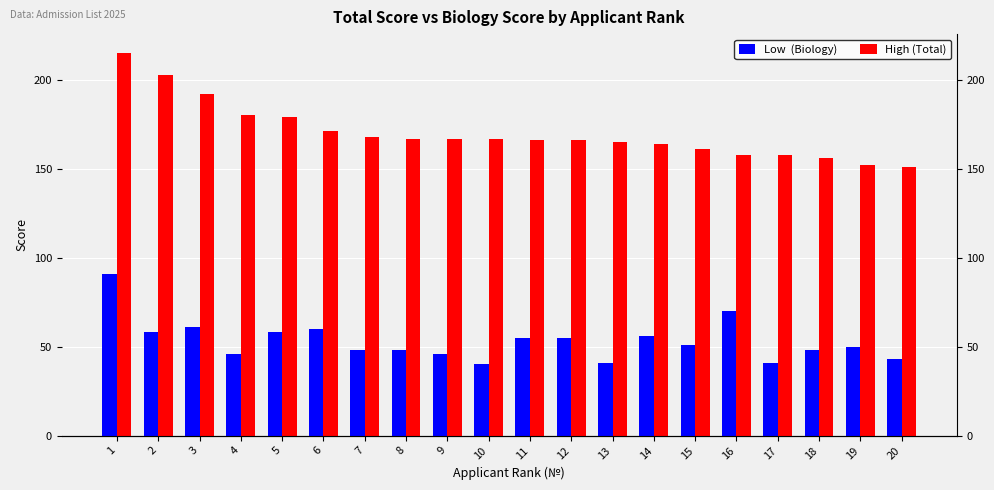

What is the value of the High (Total) bar at the 11th from the left?

166